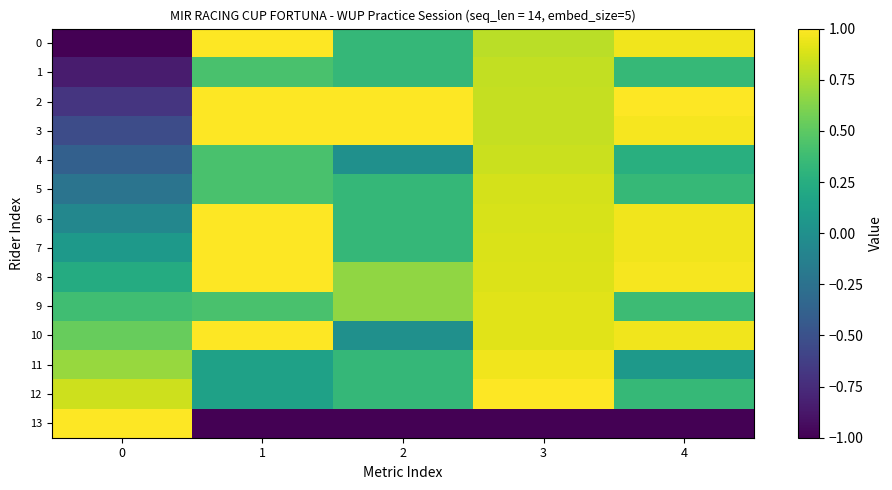

Reading left to right, extract all data points from this chart.

0: 0=-1.0	1=1.0	2=0.3	3=0.8	4=1.0
1: 0=-0.8	1=0.4	2=0.3	3=0.8	4=0.3
2: 0=-0.7	1=1.0	2=1.0	3=0.8	4=1.0
3: 0=-0.5	1=1.0	2=1.0	3=0.8	4=1.0
4: 0=-0.4	1=0.4	2=0.0	3=0.8	4=0.3
5: 0=-0.2	1=0.4	2=0.3	3=0.9	4=0.3
6: 0=-0.1	1=1.0	2=0.3	3=0.9	4=1.0
7: 0=0.1	1=1.0	2=0.3	3=0.9	4=1.0
8: 0=0.2	1=1.0	2=0.7	3=0.9	4=1.0
9: 0=0.4	1=0.4	2=0.7	3=0.9	4=0.4
10: 0=0.5	1=1.0	2=0.0	3=0.9	4=1.0
11: 0=0.7	1=0.1	2=0.3	3=1.0	4=0.1
12: 0=0.8	1=0.1	2=0.3	3=1.0	4=0.3
13: 0=1.0	1=-1.0	2=-1.0	3=-1.0	4=-1.0